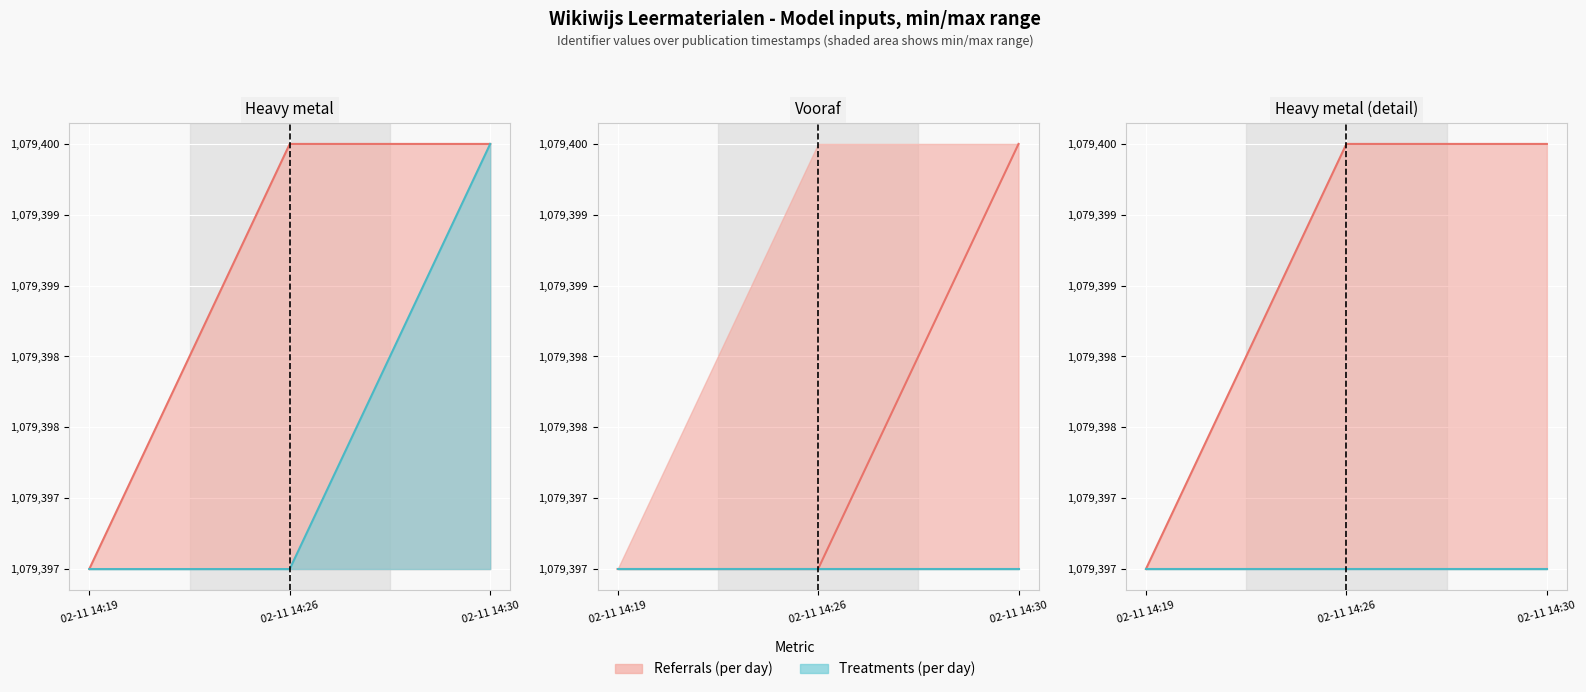

Rank the categories by value from lowest to highest.

02-11 14:19, 02-11 14:26, 02-11 14:30